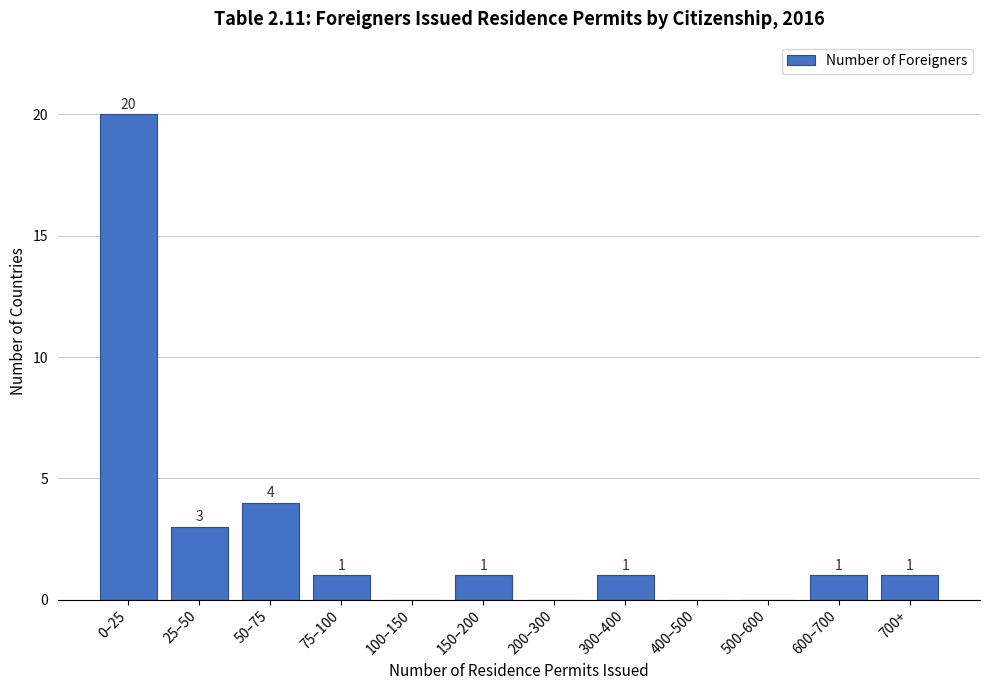

Reading left to right, transcribe all the data shown in this chart.

0–25=20	25–50=3	50–75=4	75–100=1	100–150=0	150–200=1	200–300=0	300–400=1	400–500=0	500–600=0	600–700=1	700+=1